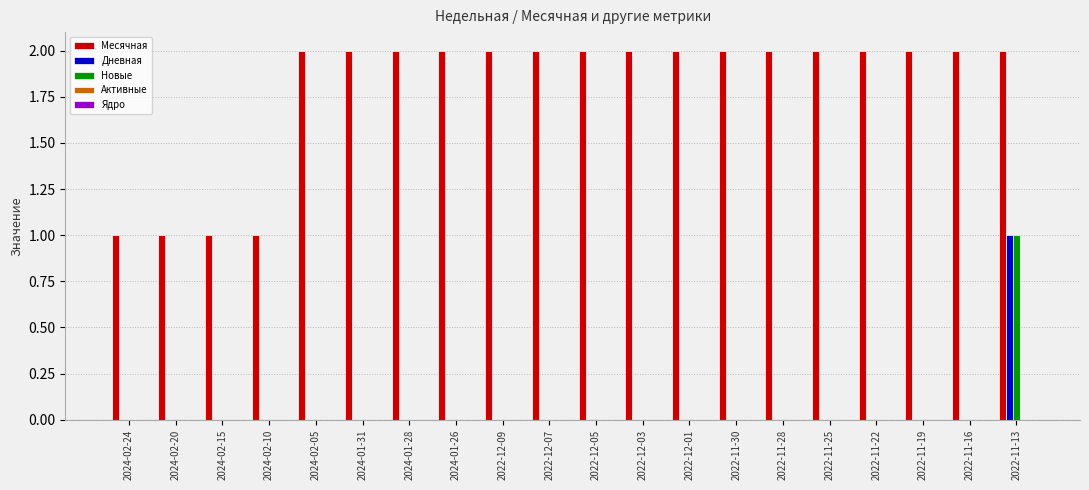

What is the spread (max minus min) of values at 2024-02-15?

1